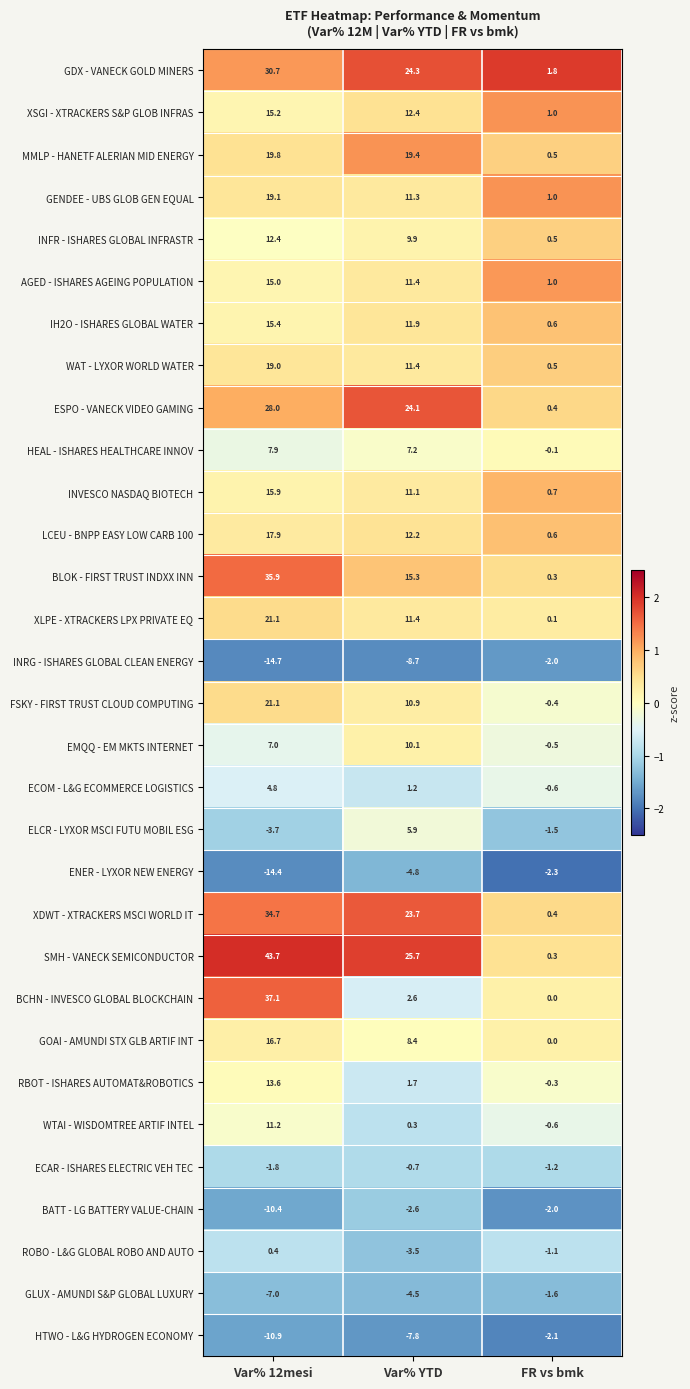

At which category is the sum across all series the highest?

Var% 12mesi